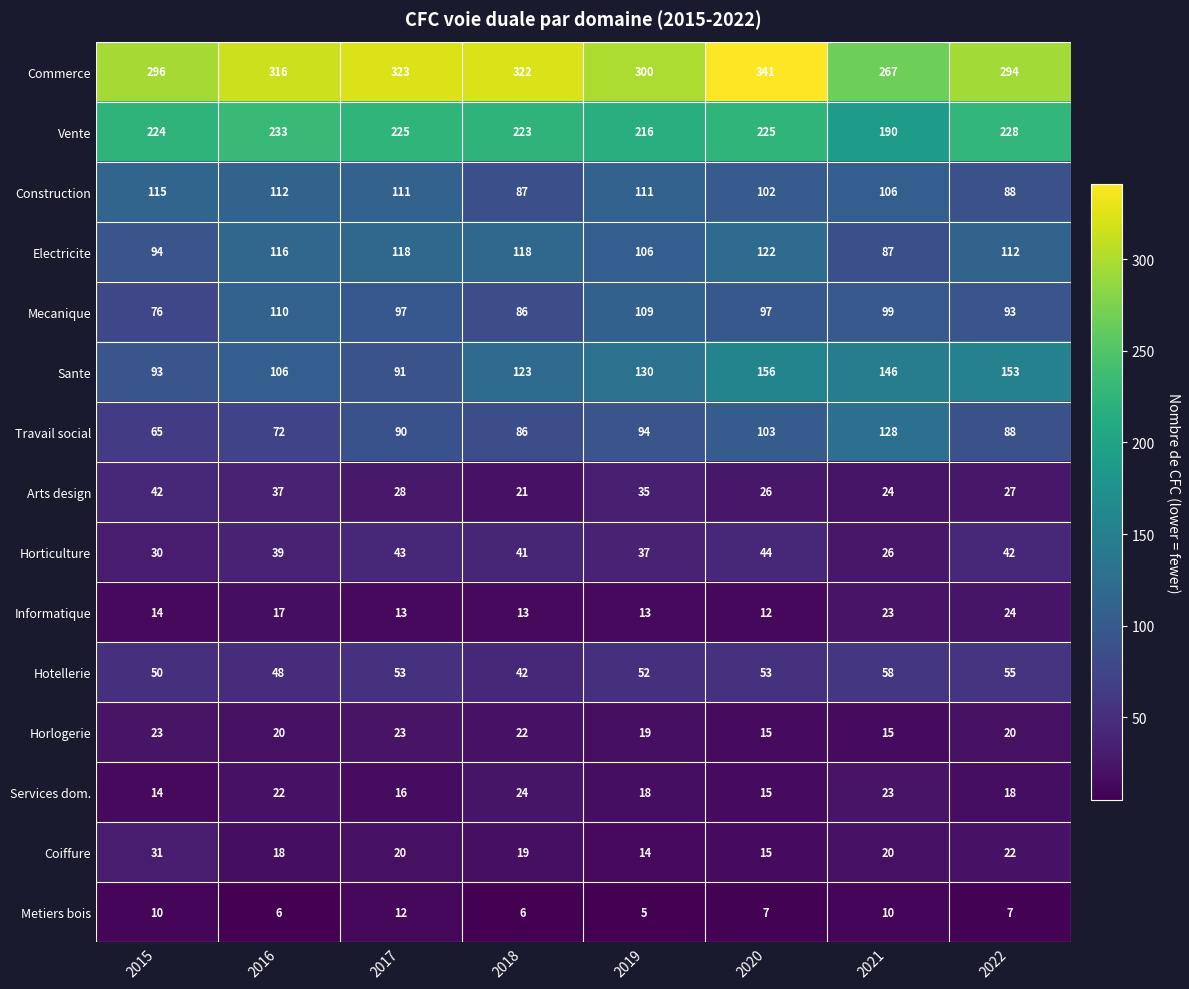

Where is Travail social nearest to the value 96?

2019